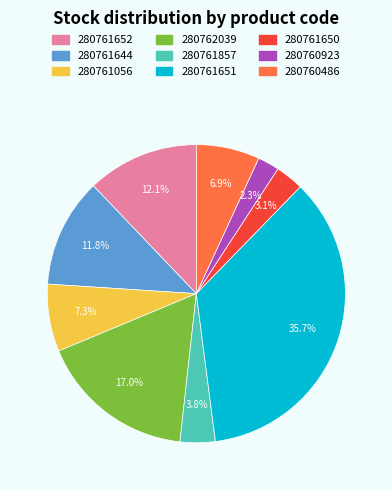

Which slice is the smallest?

280760923